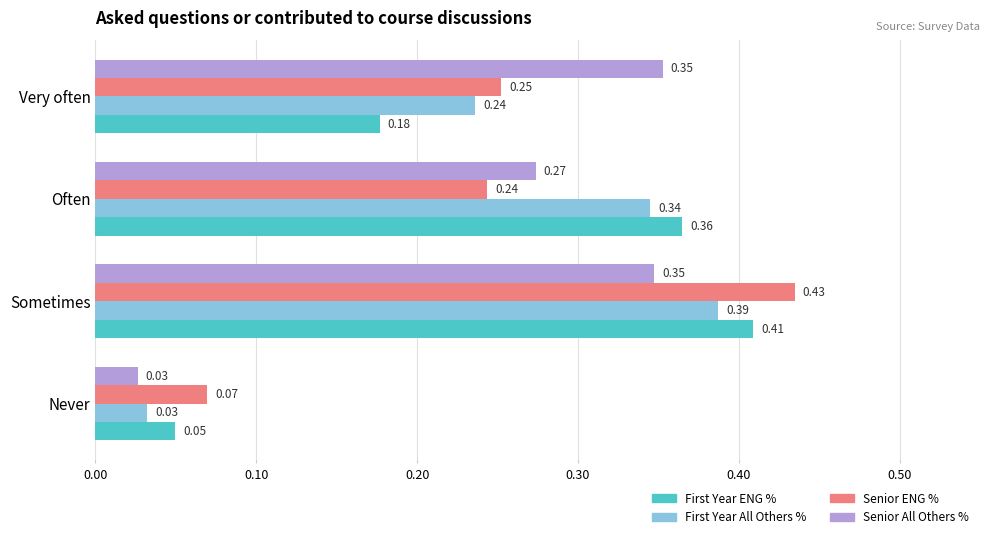

Which category has the lowest value across all series?

Never